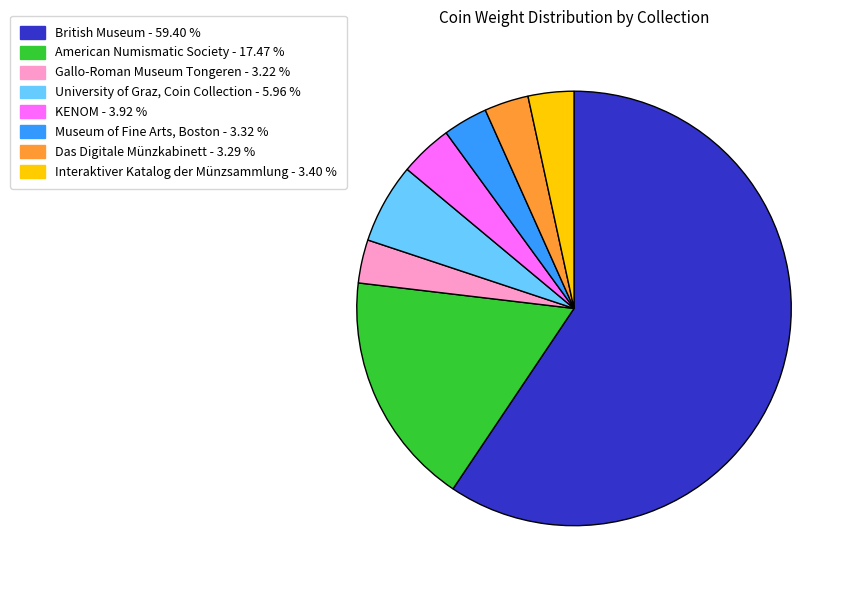

Is there any slice that represents more than half of the pie?

Yes